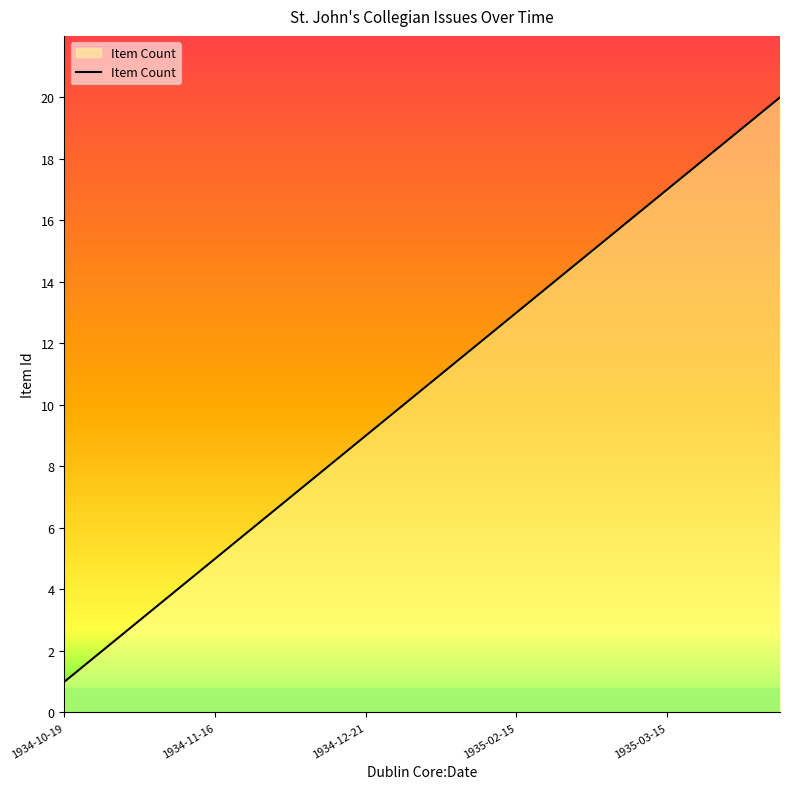

What is the difference between the maximum and minimum values?

19